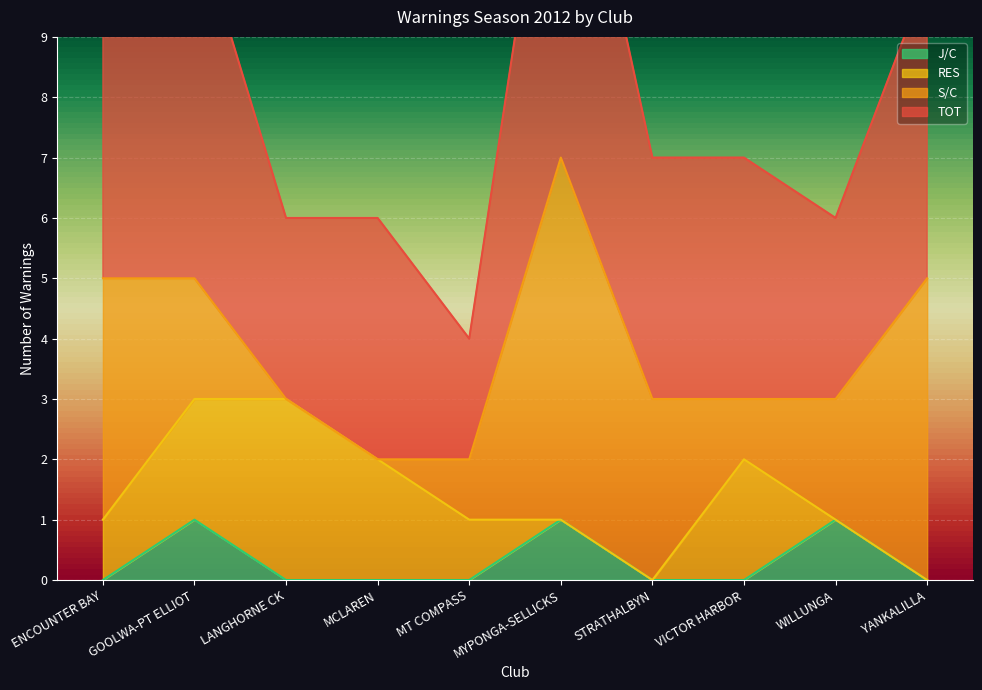

The J/C series shows 0 at STRATHALBYN. True or false?

True